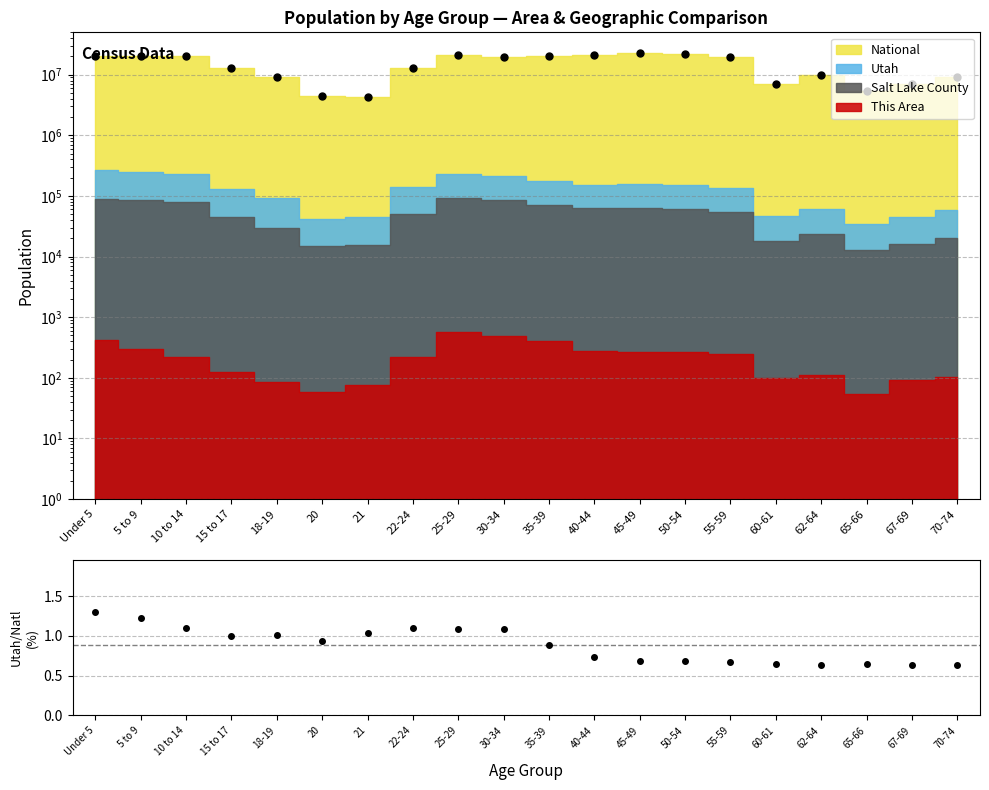

The value at 60-61 is 0.3. True or false?

False